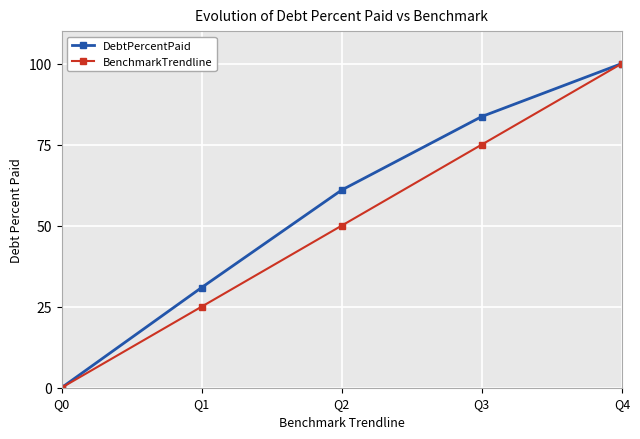

Reading left to right, what are all the values shown in this chart?

DebtPercentPaid: 0.0	30.9	61.0	83.7	100.0
BenchmarkTrendline: 0.0	25.0	50.0	75.0	100.0